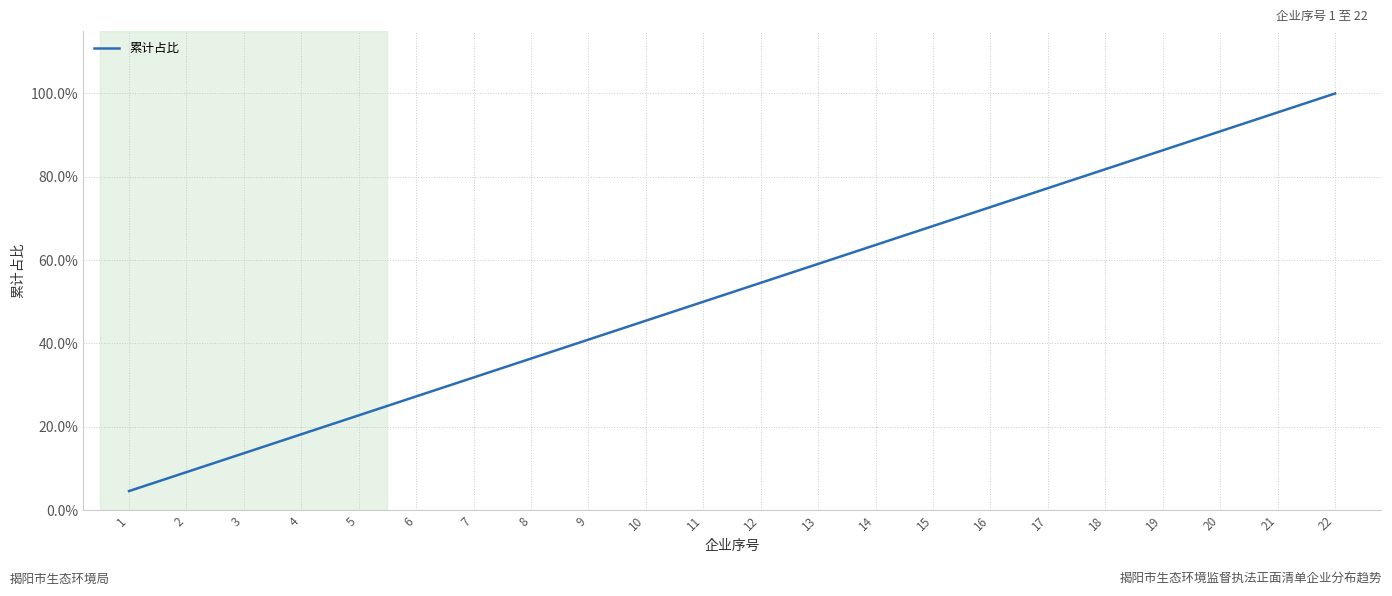

What is the average value?

52.3